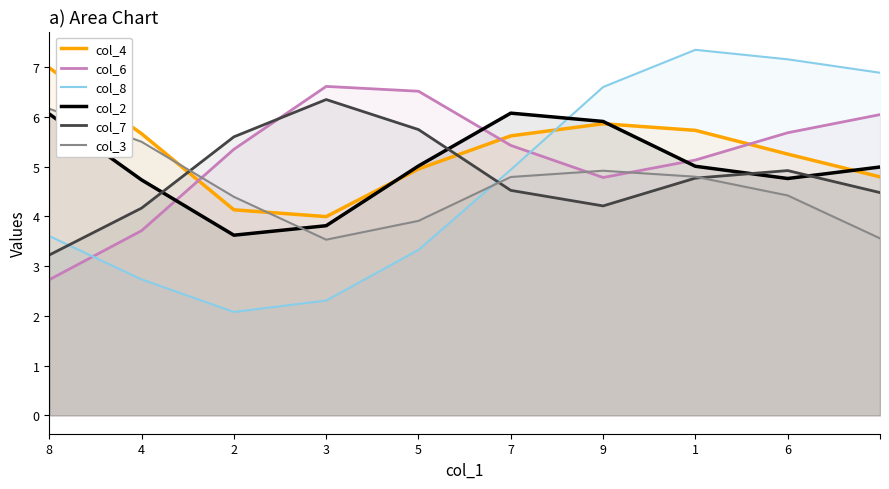

How many times do col_7 and col_2 cross each other?

4